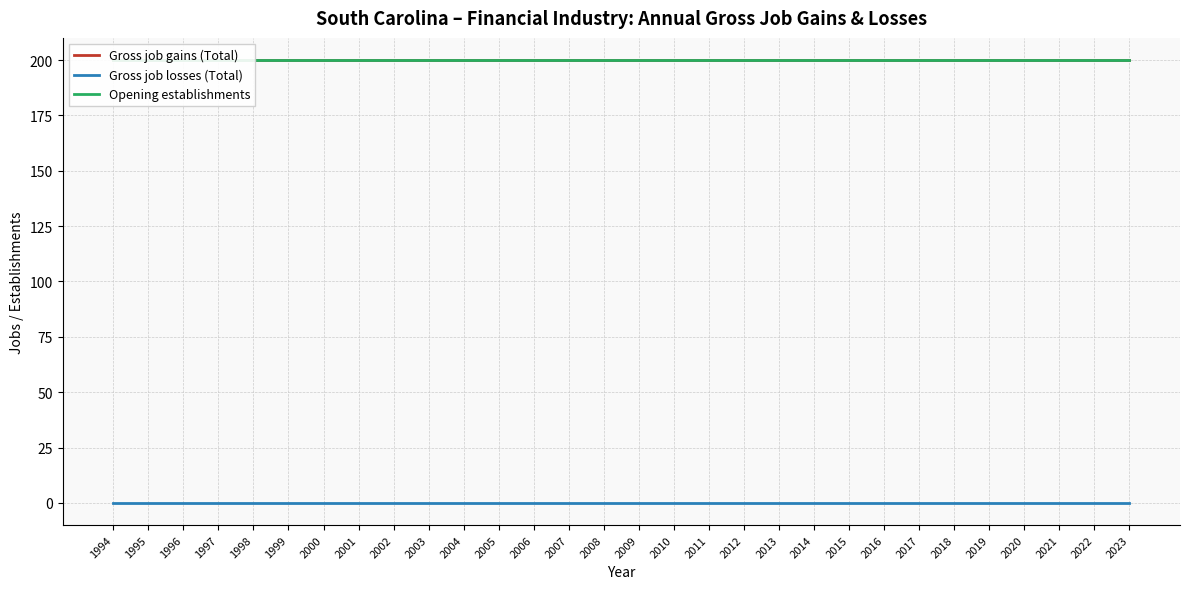

Where is Opening establishments nearest to the value 200?

1994